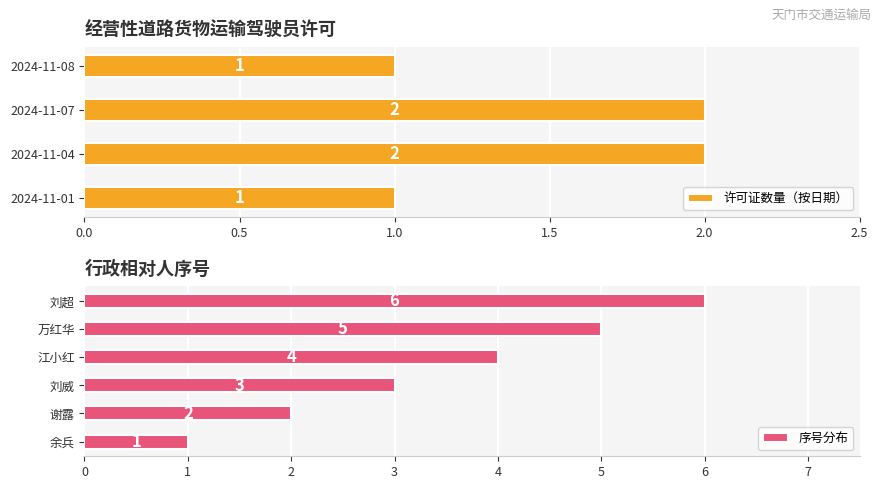

What is the label of the 1st bar from the right?

刘超